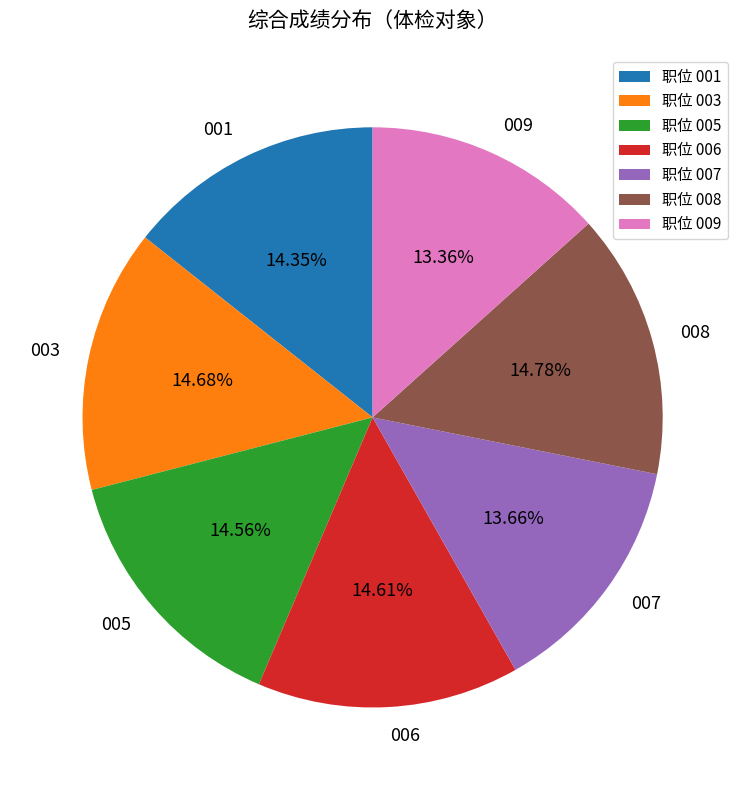

Is 003 the majority of the pie?

No